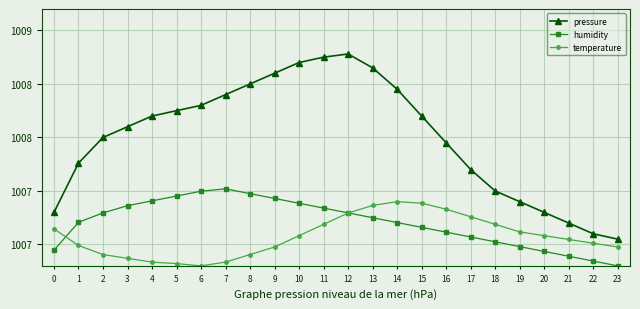

Does the chart have visible grid lines?

Yes